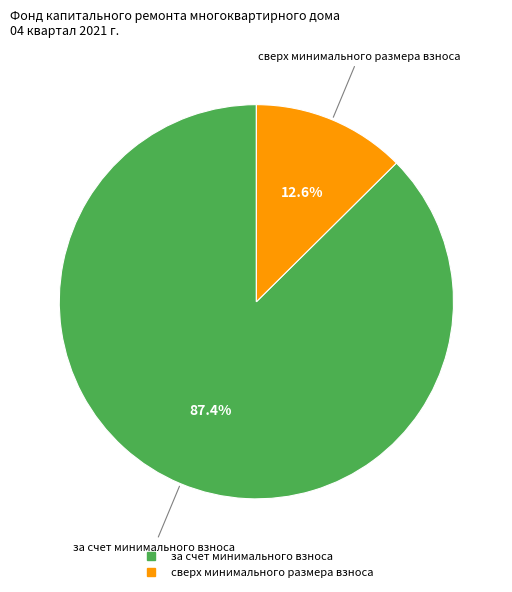

Do сверх минимального размера взноса and за счет минимального взноса together represent more than half of the pie?

Yes